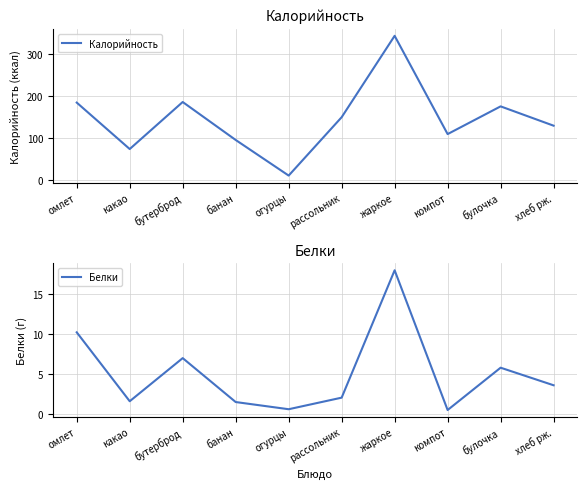

True or false: Калорийность and Белки intersect in this chart.

False